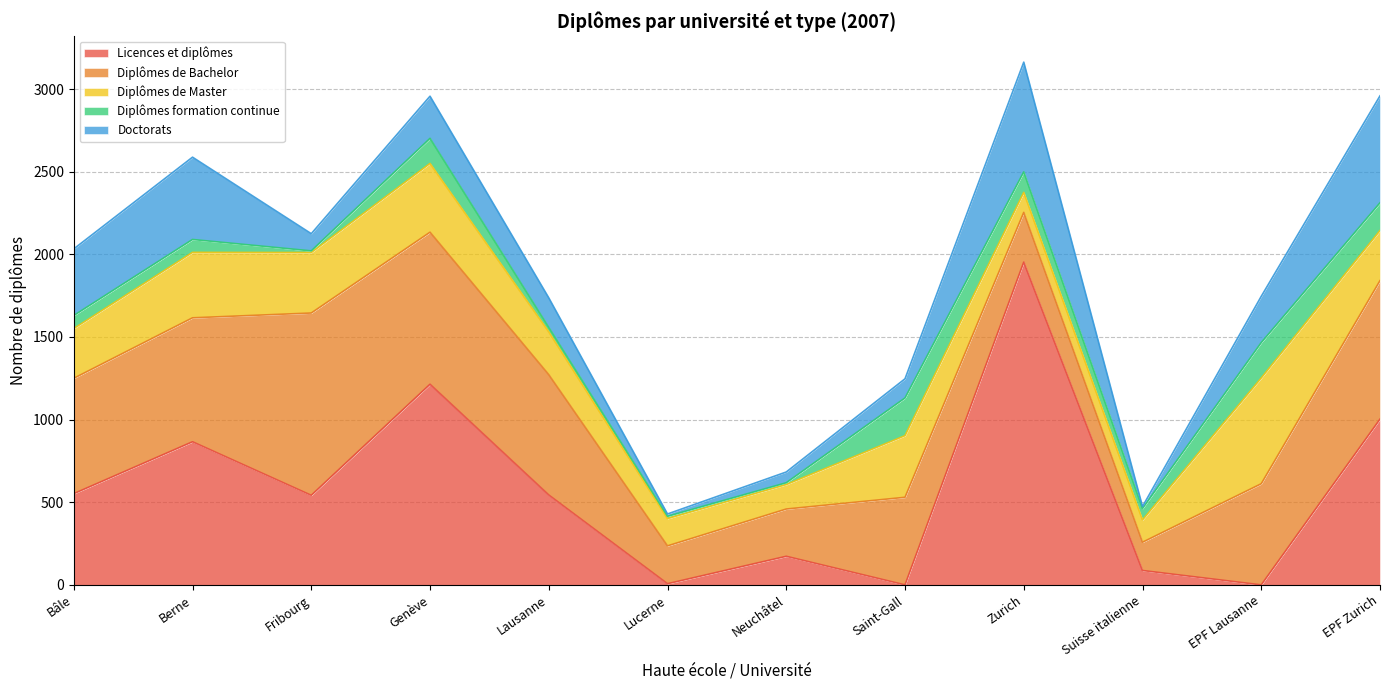

Reading left to right, what are all the values shown in this chart?

Licences et diplômes: Bâle=552	Berne=866	Fribourg=542	Genève=1214	Lausanne=544	Lucerne=7	Neuchâtel=173	Saint-Gall=0	Zurich=1953	Suisse italienne=87	EPF Lausanne=0	EPF Zurich=1003
Diplômes de Bachelor: Bâle=698	Berne=750	Fribourg=1103	Genève=920	Lausanne=728	Lucerne=229	Neuchâtel=286	Saint-Gall=530	Zurich=301	Suisse italienne=171	EPF Lausanne=612	EPF Zurich=838
Diplômes de Master: Bâle=301	Berne=396	Fribourg=366	Genève=416	Lausanne=259	Lucerne=165	Neuchâtel=148	Saint-Gall=373	Zurich=121	Suisse italienne=135	EPF Lausanne=640	EPF Zurich=303
Diplômes formation continue: Bâle=79	Berne=78	Fribourg=10	Genève=152	Lausanne=27	Lucerne=14	Neuchâtel=11	Saint-Gall=228	Zurich=124	Suisse italienne=69	EPF Lausanne=214	EPF Zurich=168
Doctorats: Bâle=403	Berne=498	Fribourg=104	Genève=255	Lausanne=179	Lucerne=14	Neuchâtel=65	Saint-Gall=116	Zurich=664	Suisse italienne=12	EPF Lausanne=280	EPF Zurich=647